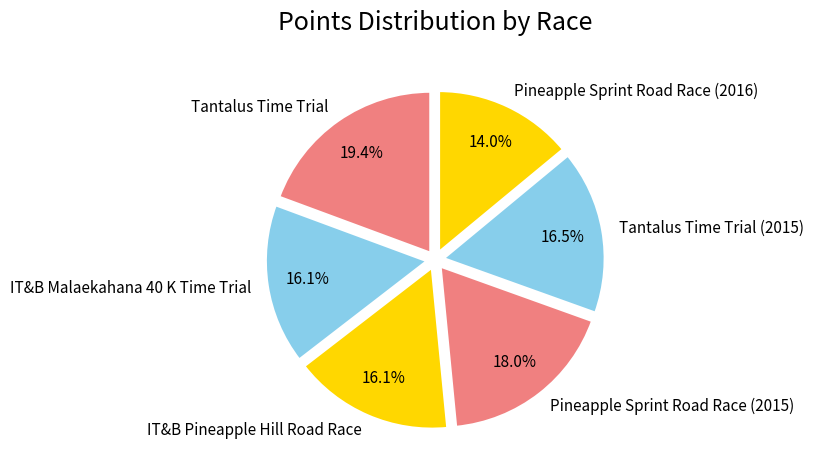

Is it true that IT&B Malaekahana 40 K Time Trial is 29% of the pie?

False